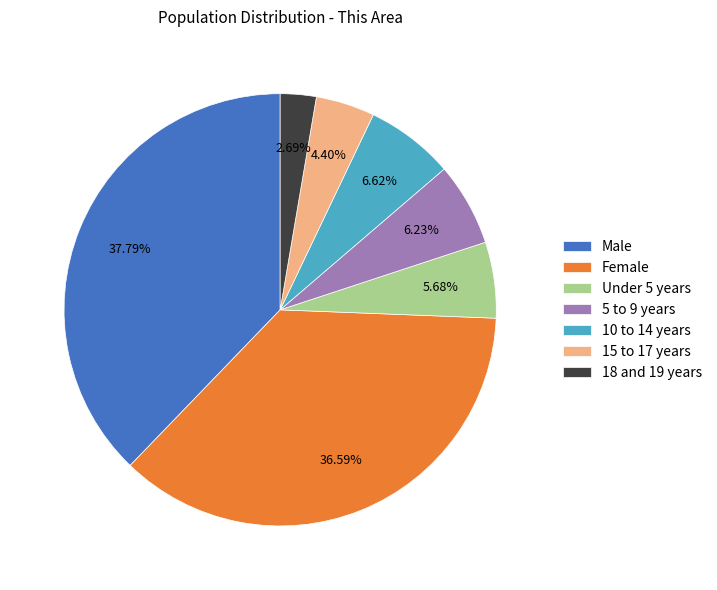

What is the ratio of the value at 15 to 17 years to the value at 5 to 9 years?

0.7